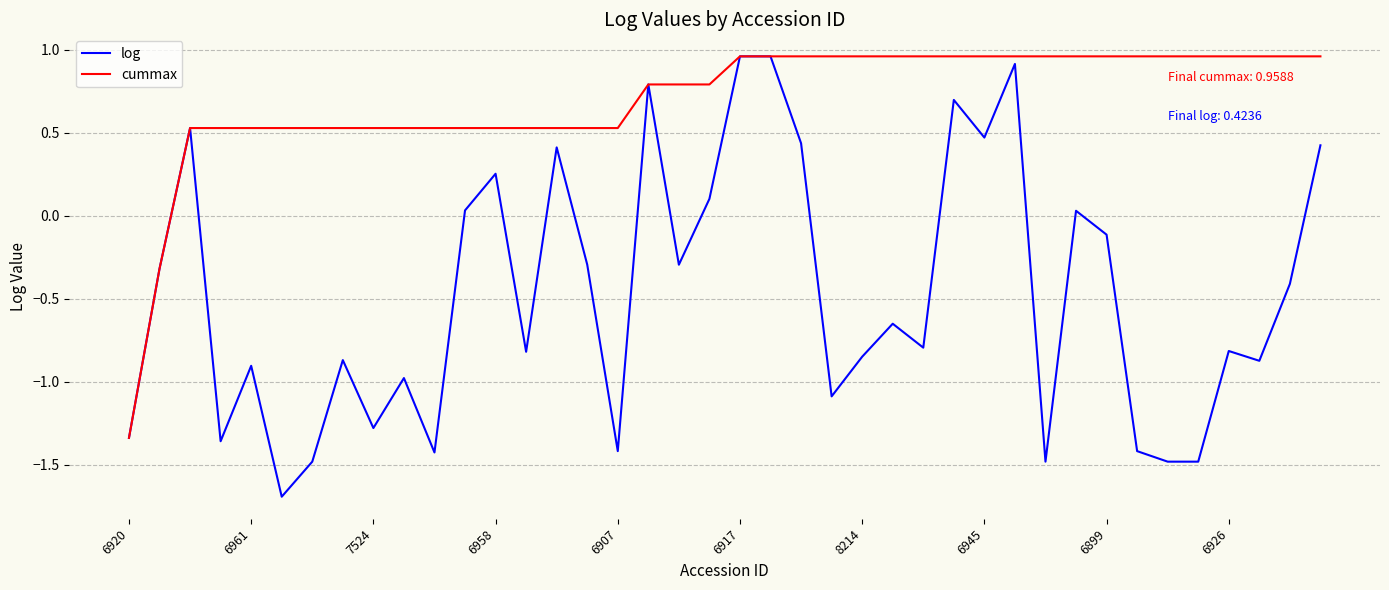

Rank the series by their average value, from lowest to highest.

log, cummax